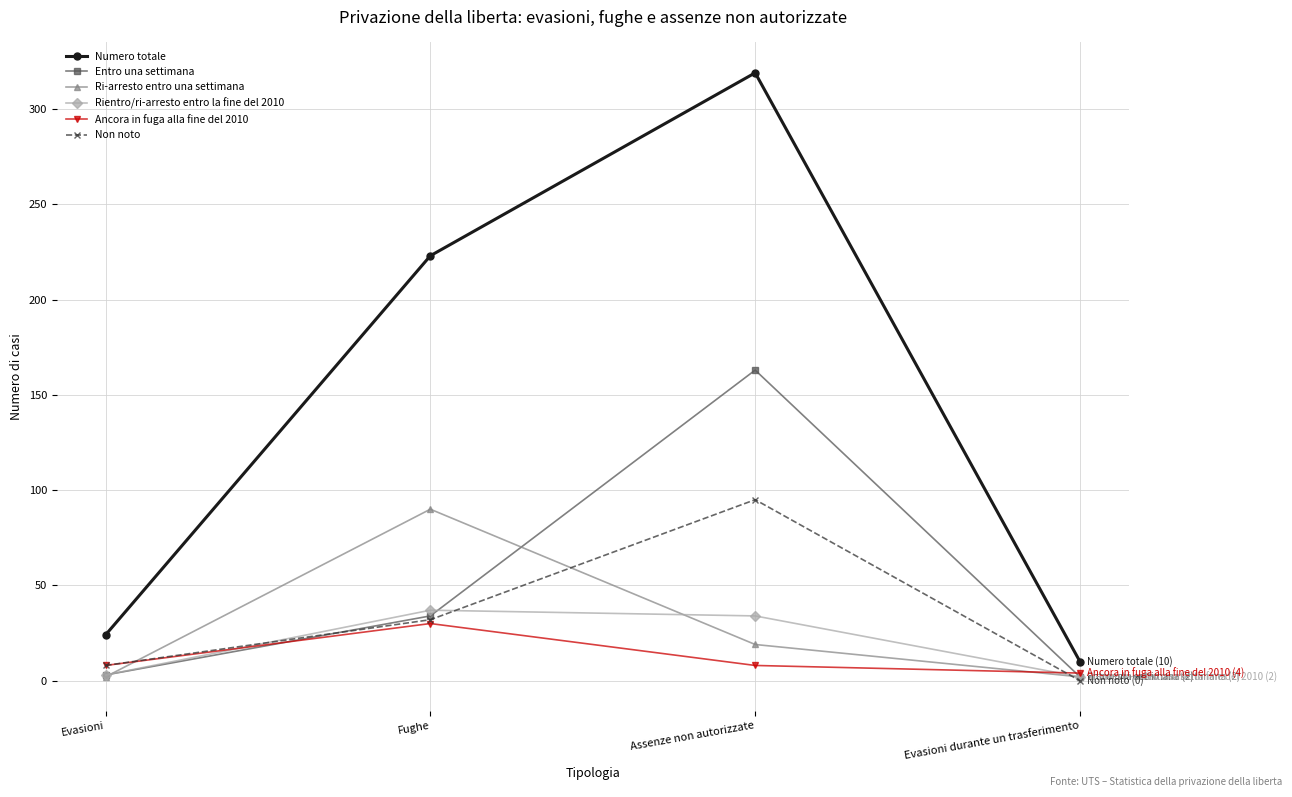

What position from the left is Fughe?

2